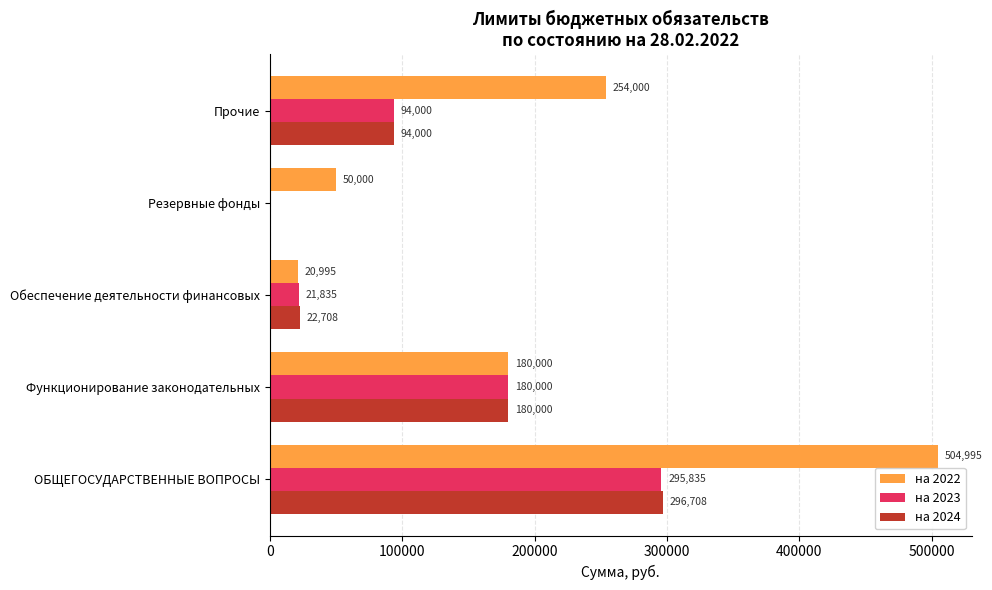

Where is на 2023 nearest to the value 147917?

Функционирование законодательных